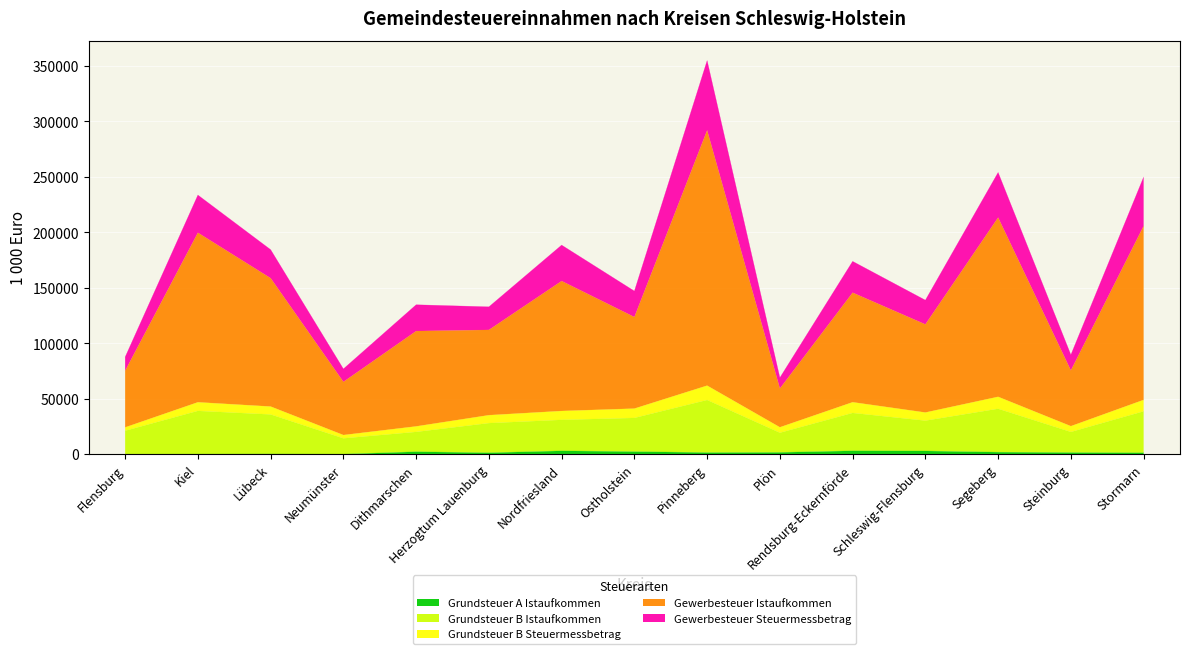

True or false: Grundsteuer B Istaufkommen and Grundsteuer A Istaufkommen intersect in this chart.

False